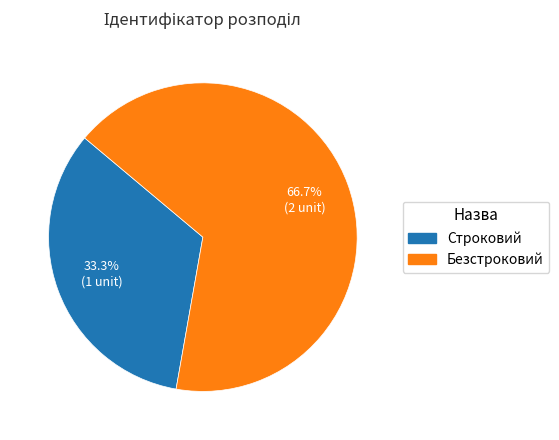

To the nearest percent, what is the difference between the largest and smallest slice percentages?

33%